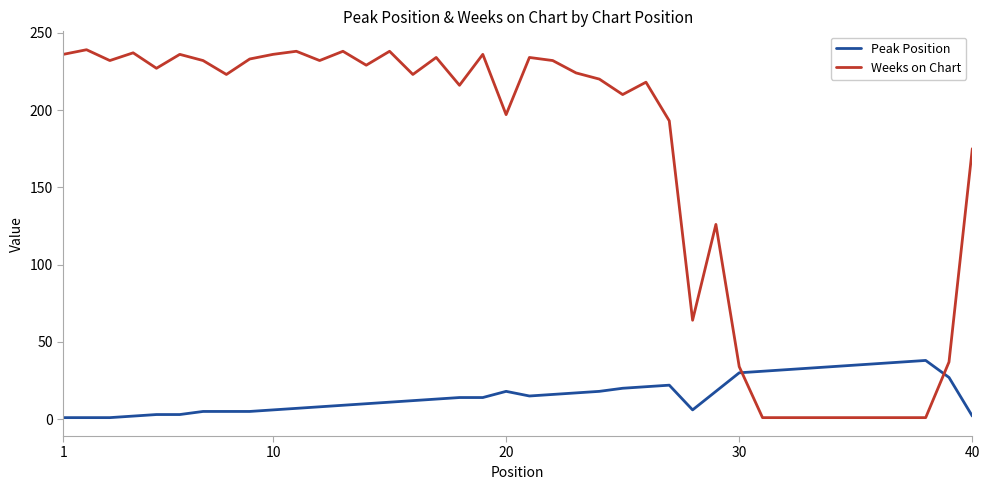

List the series in order of their peak value, highest first.

Weeks on Chart, Peak Position